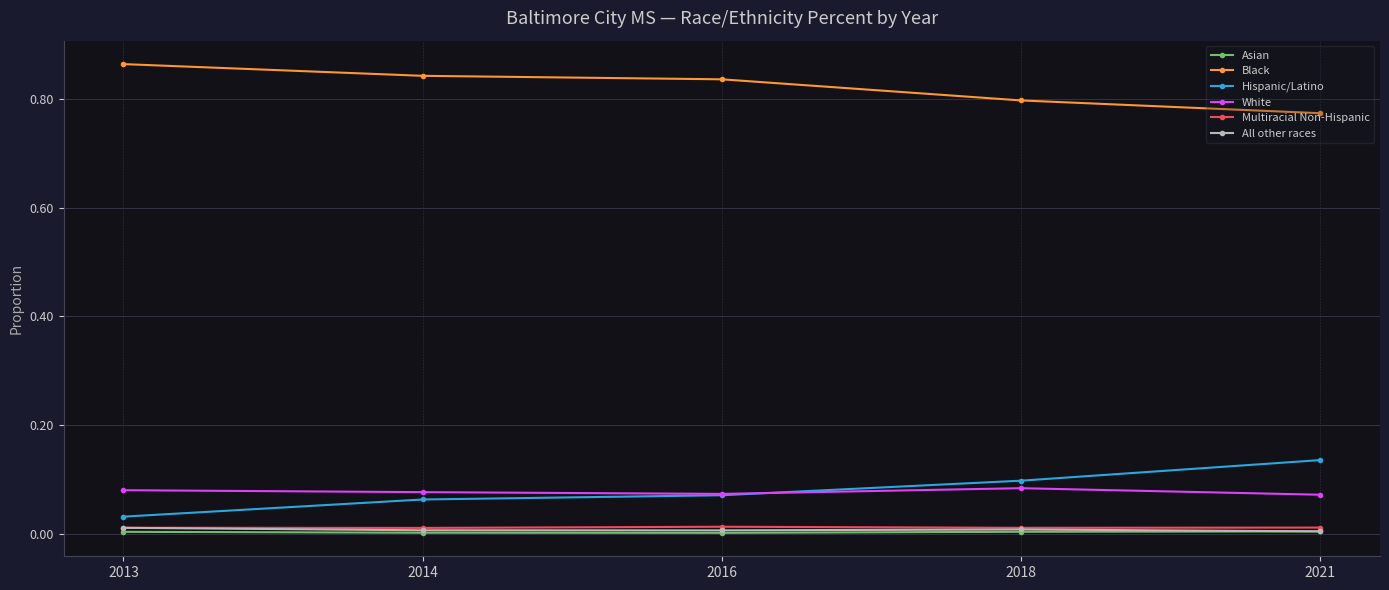

How many lines are shown in the chart?

6